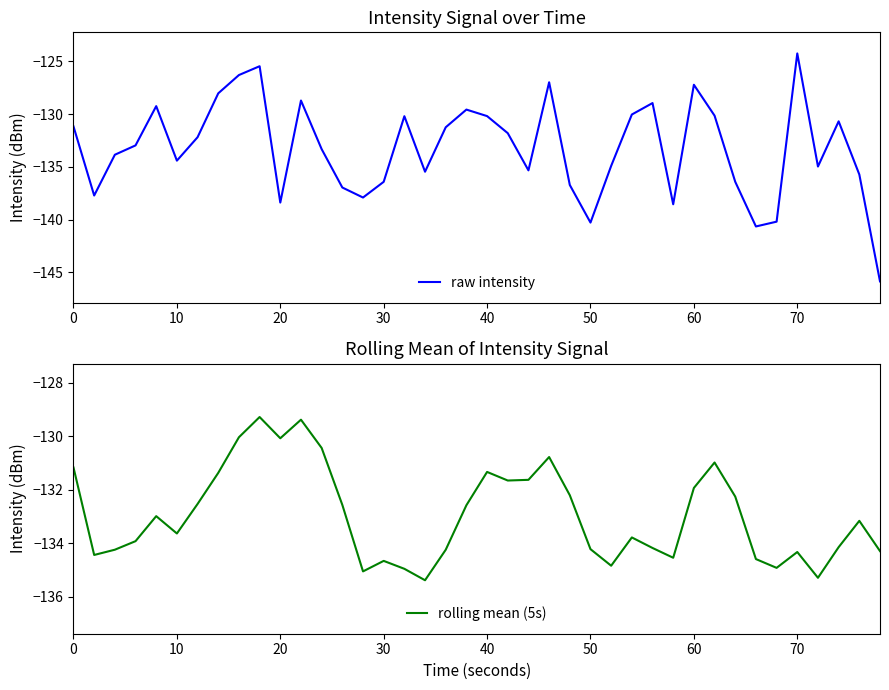

What is the lowest value of the raw intensity series?

-145.8